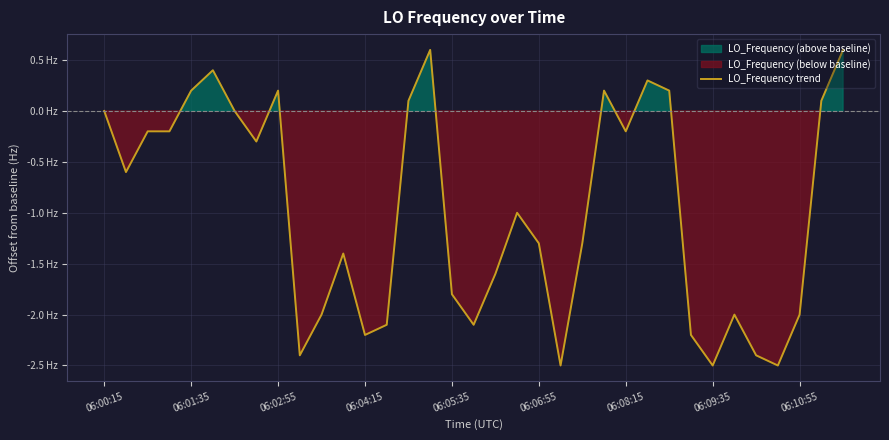

Where does the data first go above -1?

06:00:15